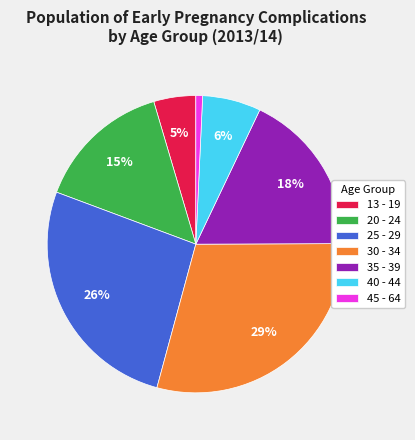

Count the number of slices in the pie.

7